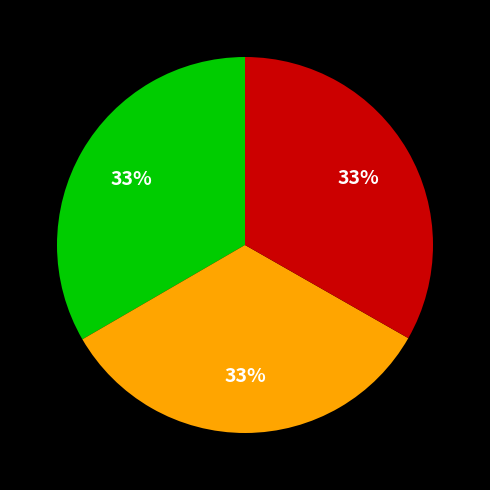

Is there a majority slice in this chart?

No